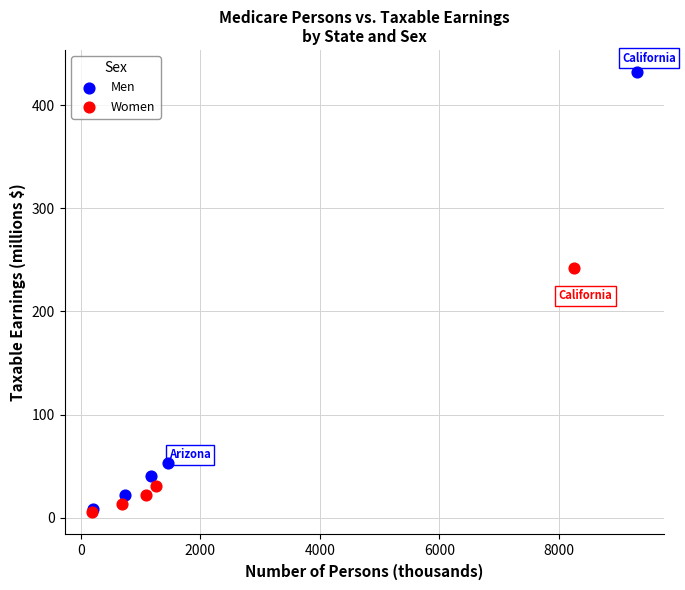

Which series reaches the maximum Y coordinate?

Men